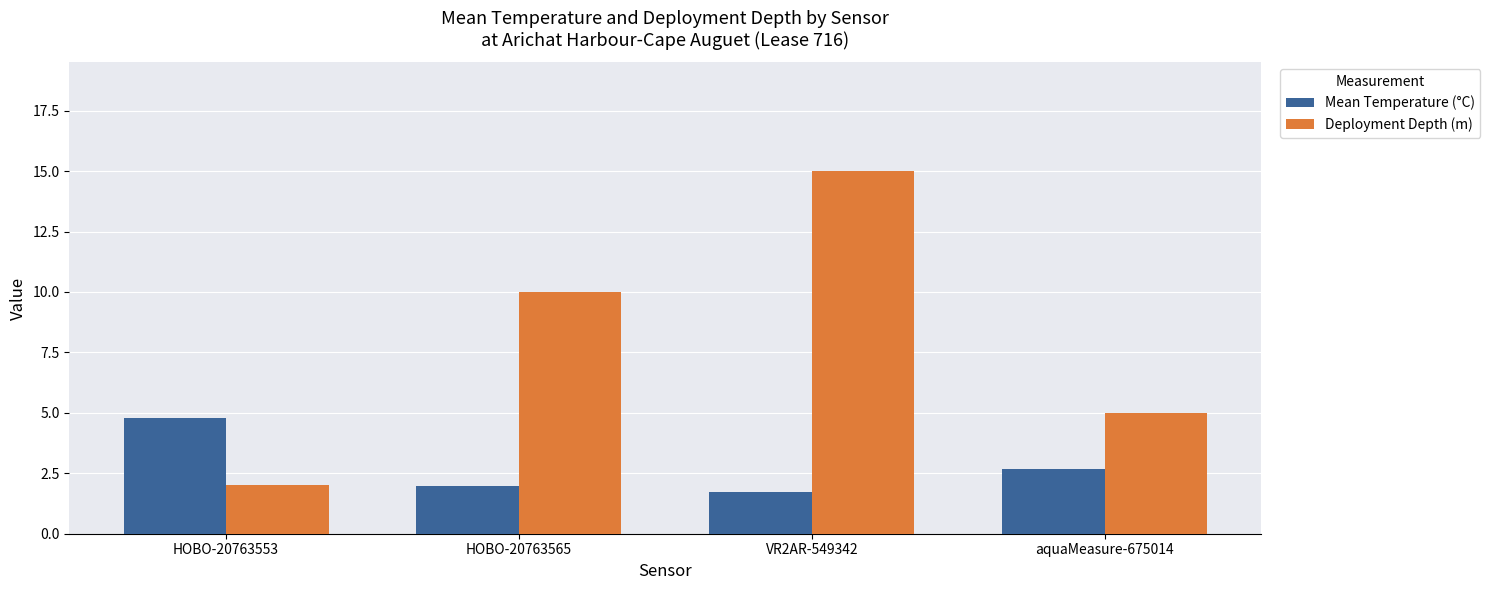

What position from the left is HOBO-20763553?

1